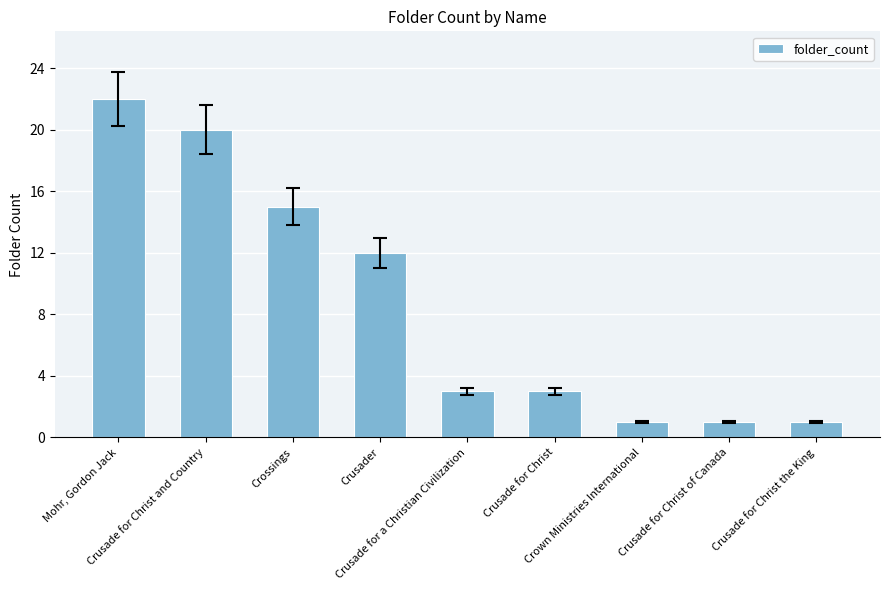

Reading left to right, list all the values displayed in this chart.

Mohr, Gordon Jack=22	Crusade for Christ and Country=20	Crossings=15	Crusader=12	Crusade for a Christian Civilization=3	Crusade for Christ=3	Crown Ministries International=1	Crusade for Christ of Canada=1	Crusade for Christ the King=1